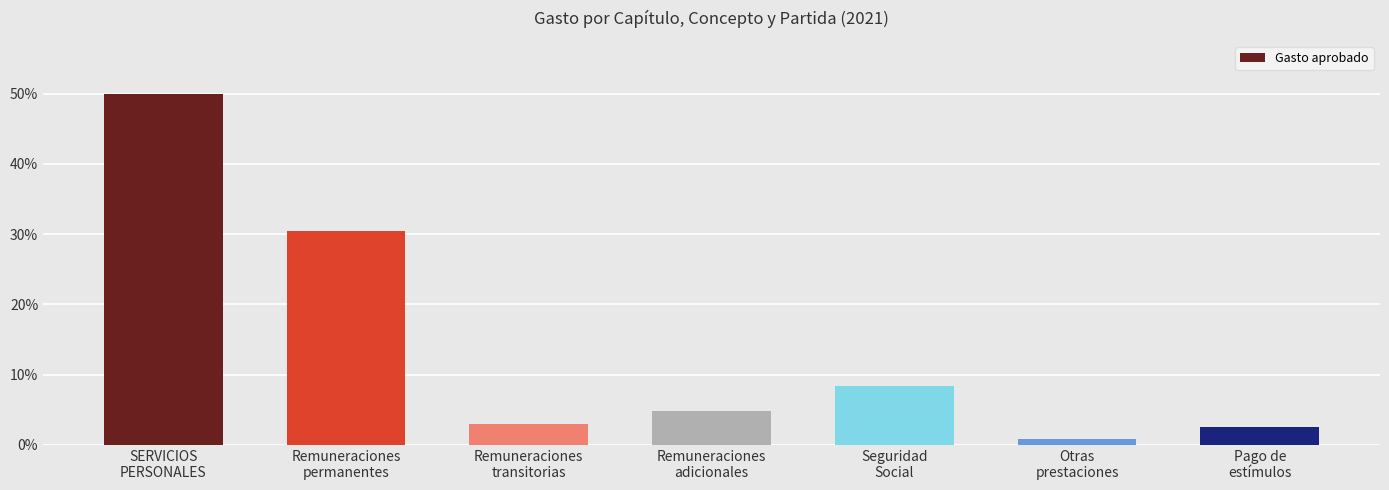

Which label corresponds to the largest value in the chart?

SERVICIOS
PERSONALES